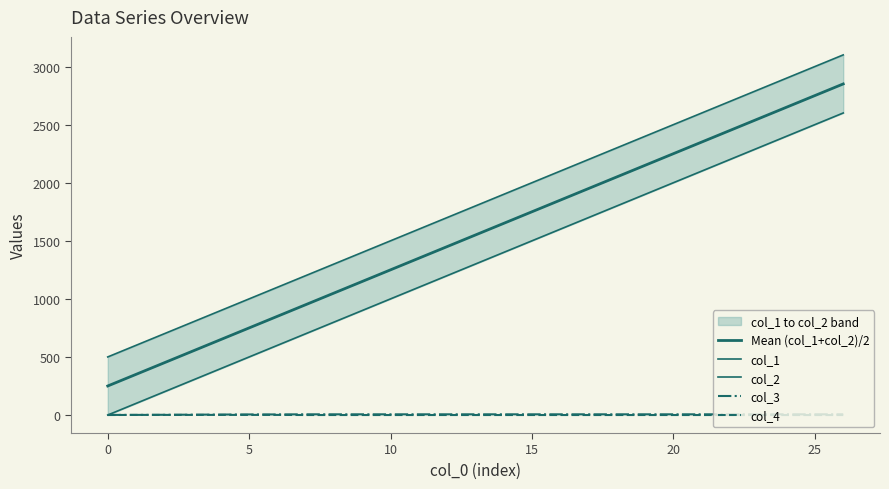

Is it true that col_4 equals 1 at 15?

False